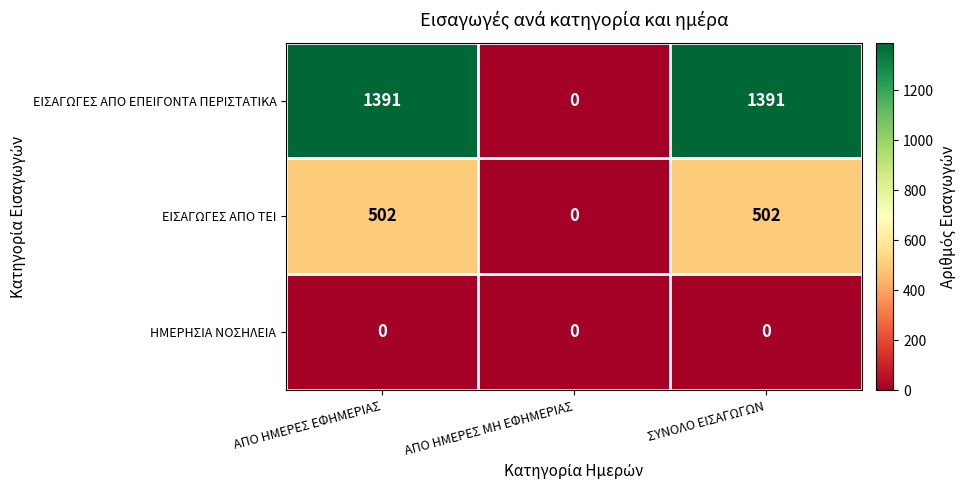

The ΗΜΕΡΗΣΙΑ ΝΟΣΗΛΕΙΑ series shows 0 at ΑΠΟ ΗΜΕΡΕΣ ΕΦΗΜΕΡΙΑΣ. True or false?

True